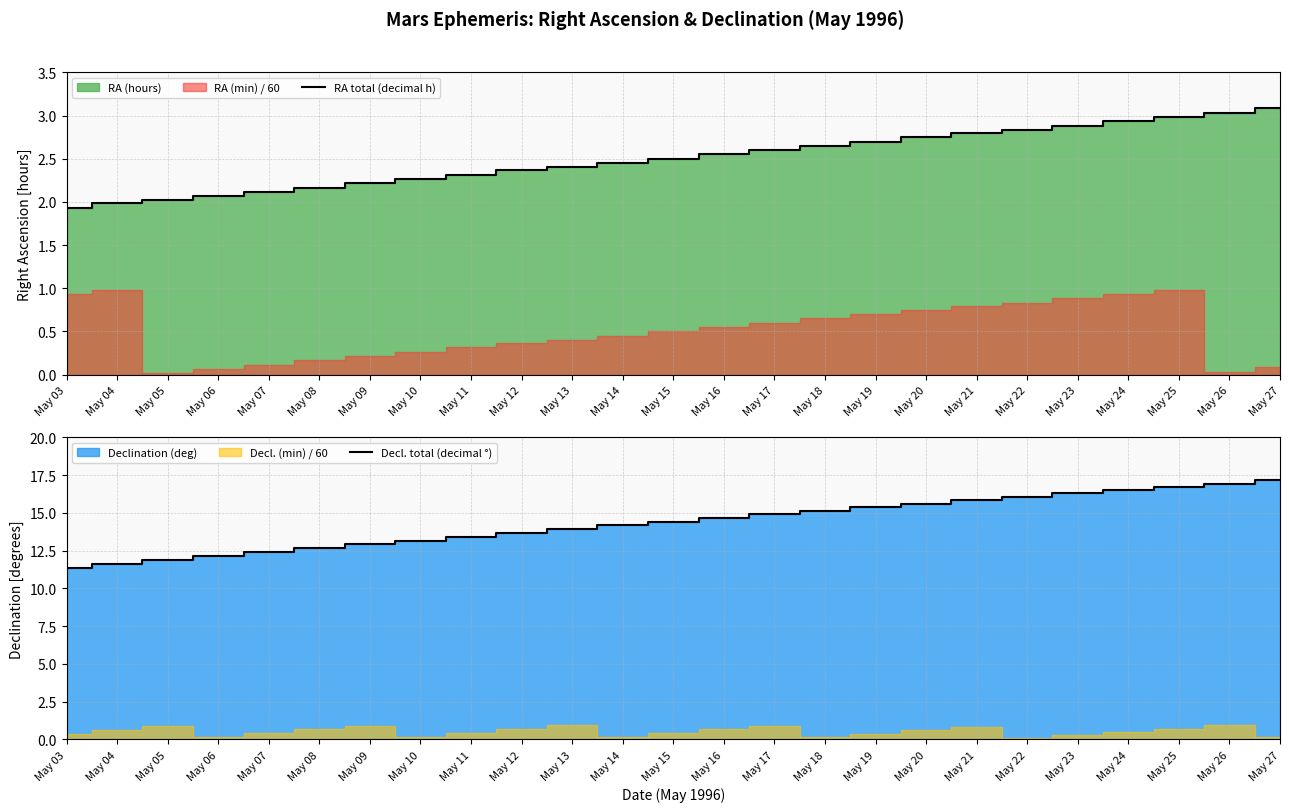

True or false: Decl. total (decimal °) has a value of 18.6 at May 09.

False